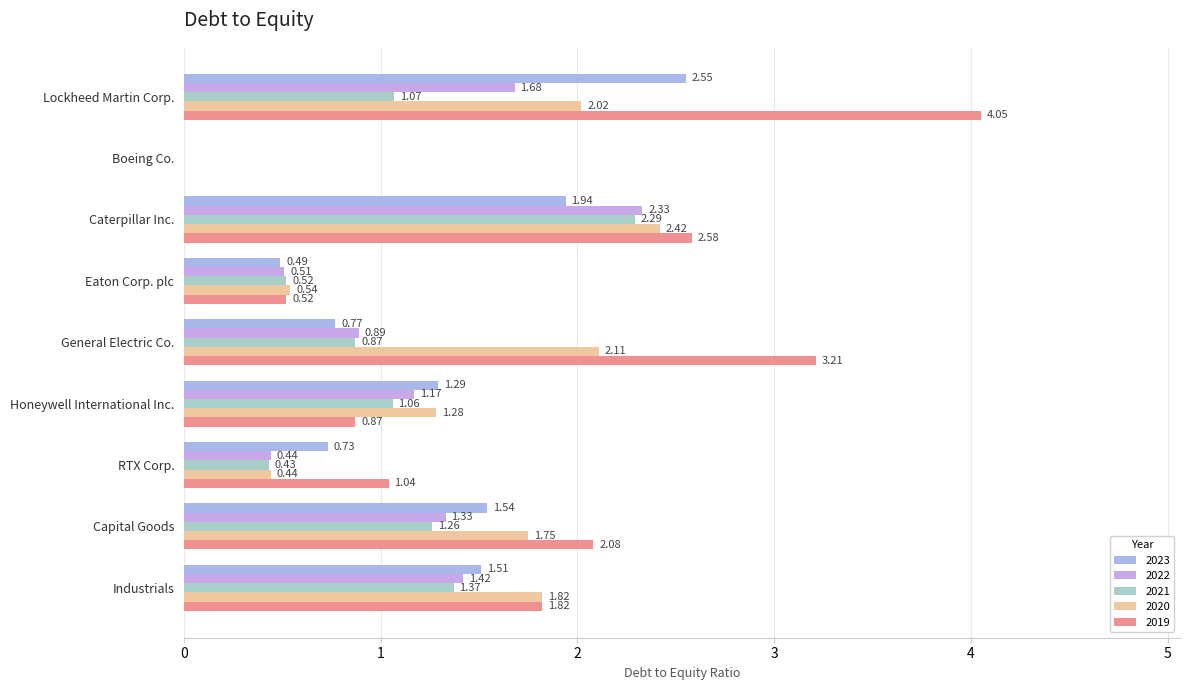

At which label does 2023 first exceed 1?

Lockheed Martin Corp.